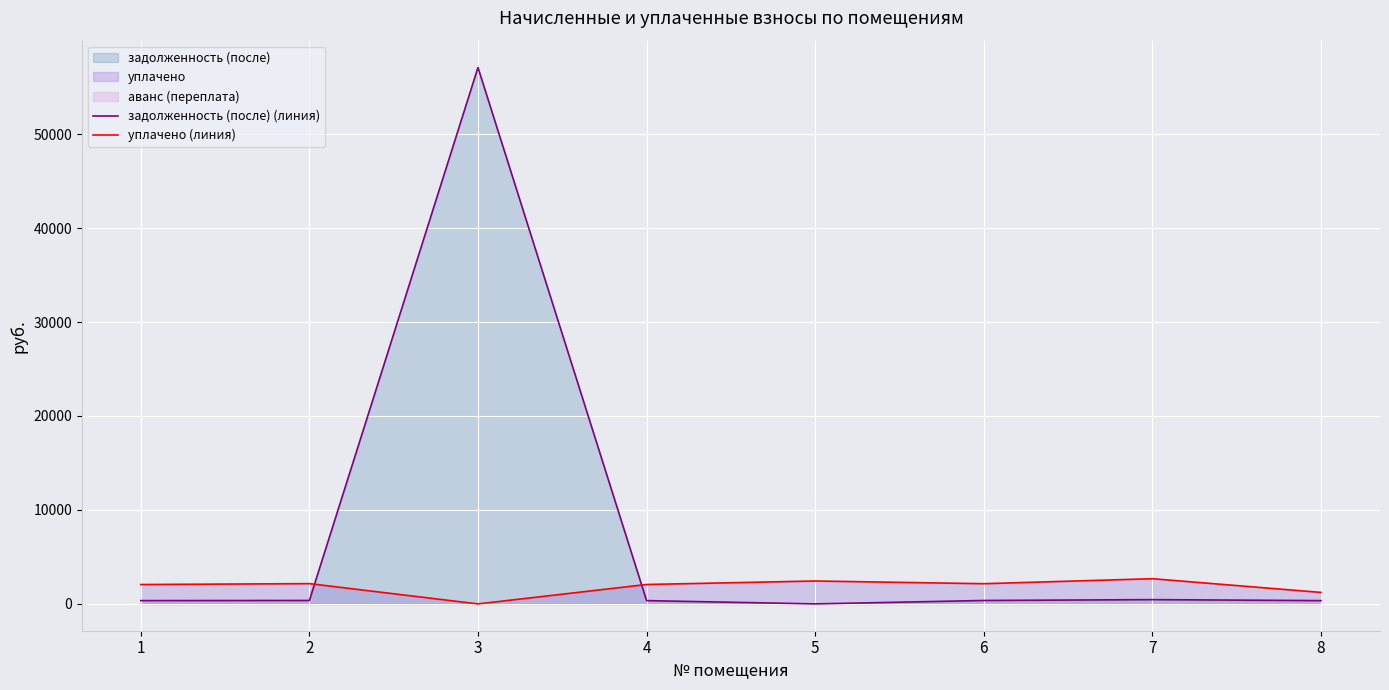

At which category is the sum across all series the highest?

3